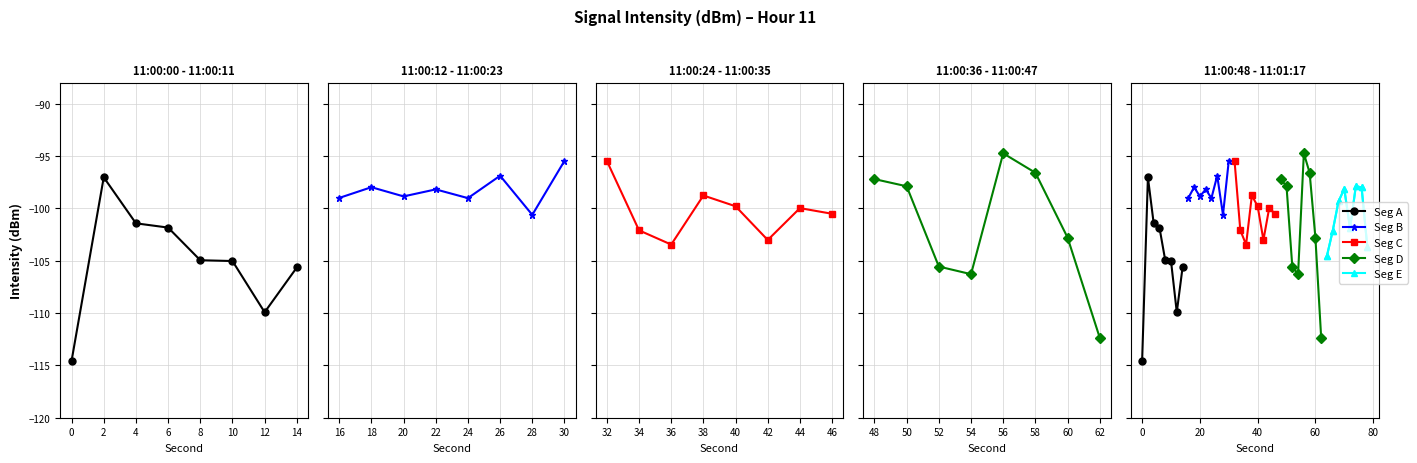

The Seg C series shows -23.3 at −2. True or false?

False